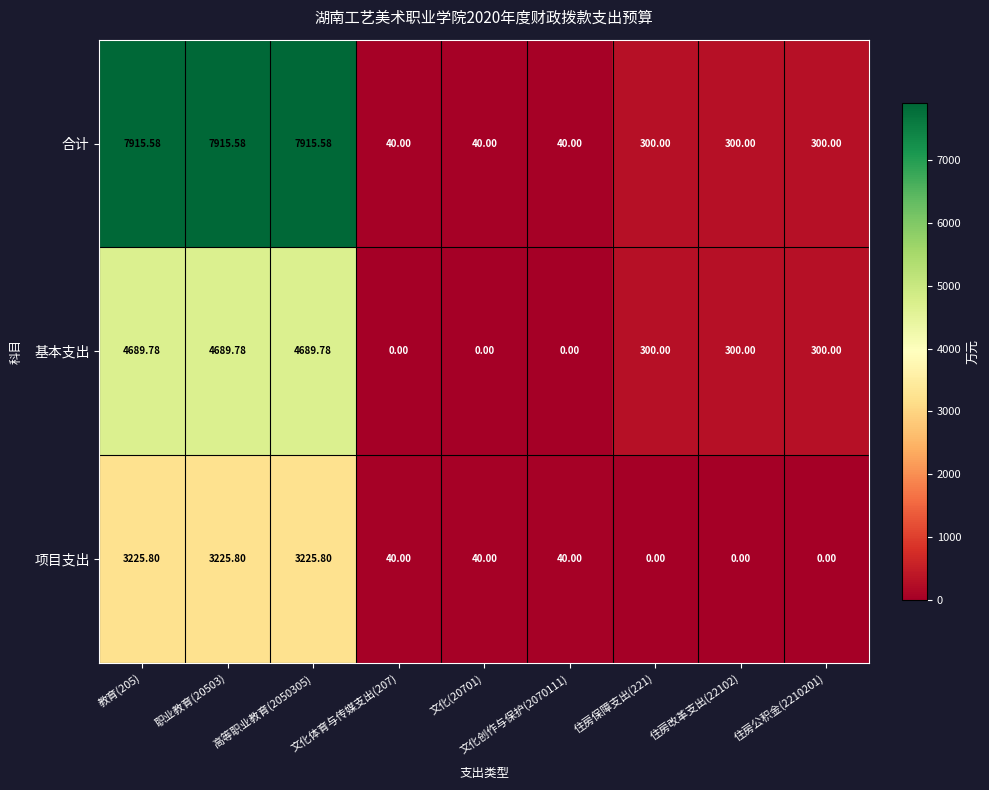

Is the value of 基本支出 at 住房保障支出(221) greater than the value of 合计 at 文化创作与保护(2070111)?

Yes